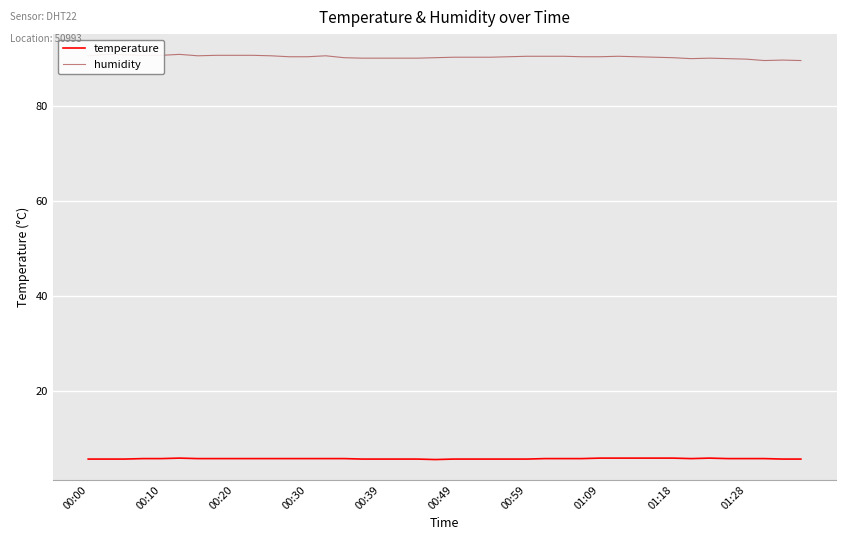

What is the difference between the maximum and second lowest values in the temperature series?

0.2